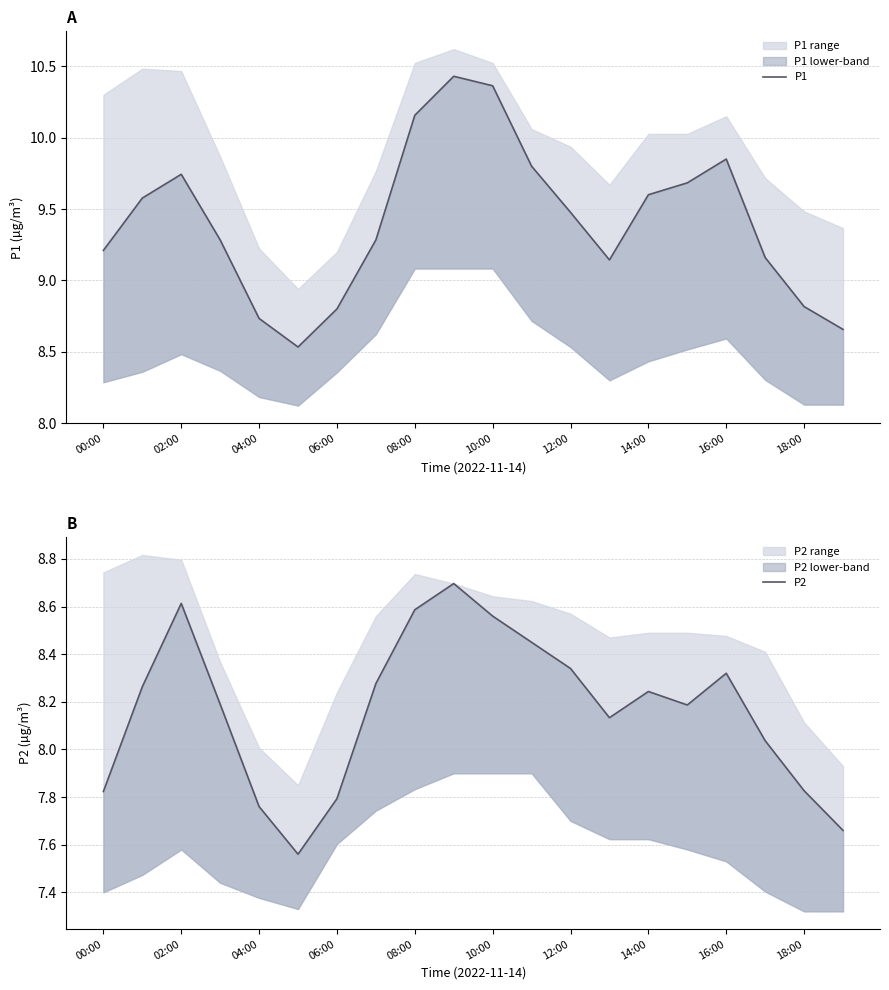

The P2 series shows 2.3 at 10:00. True or false?

False